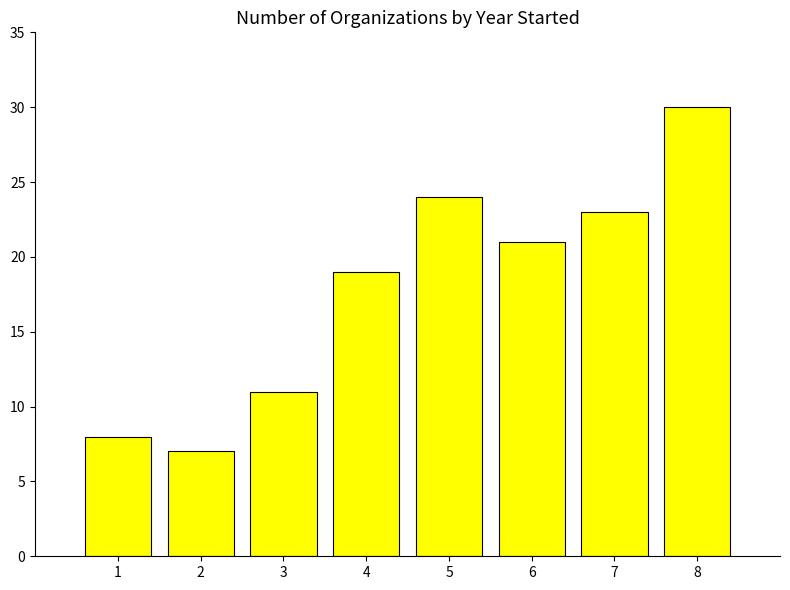

Rank the categories by value from highest to lowest.

8, 5, 7, 6, 4, 3, 1, 2